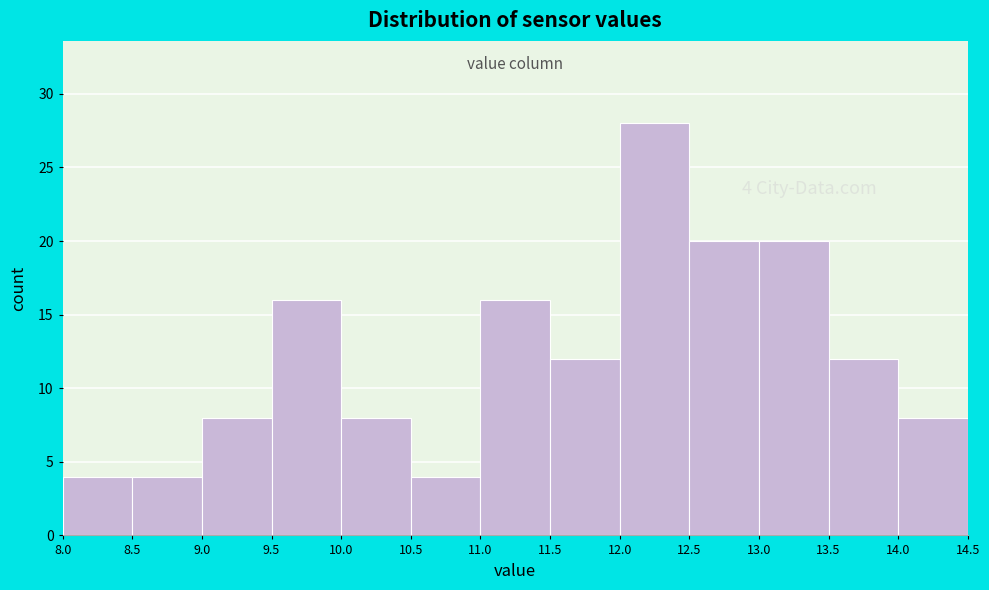

Which range on the x-axis has the tallest bar?

12.0 to 12.5